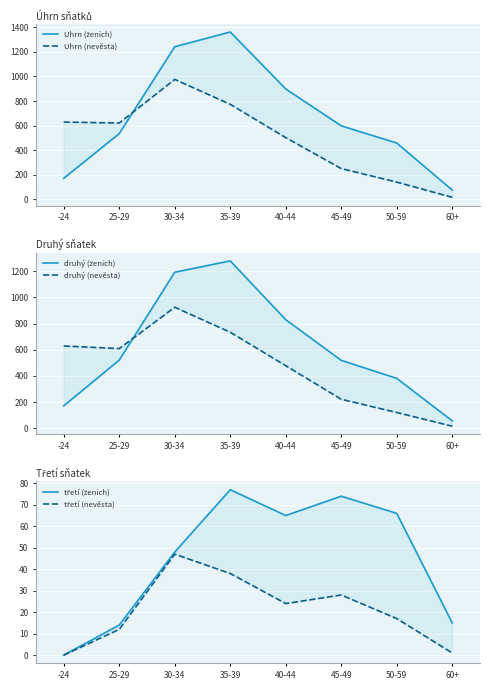

The value of druhý (nevěsta) at 60+ is 15. True or false?

True